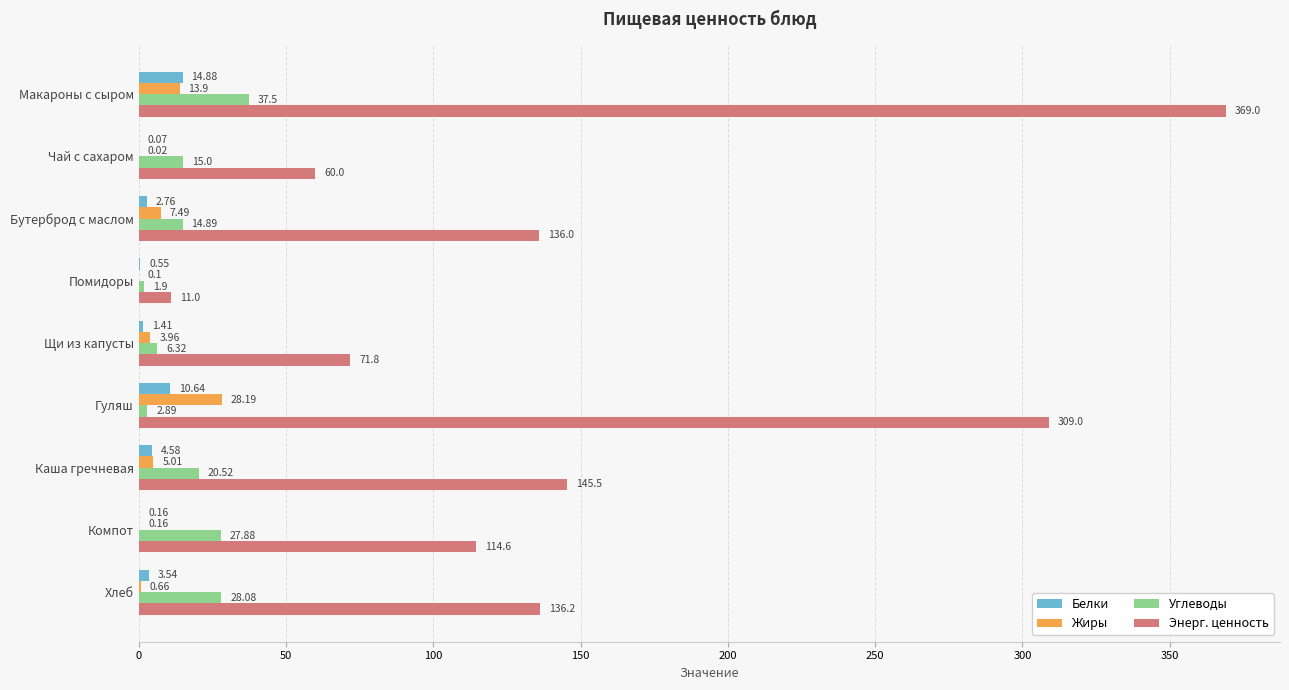

At which category is the sum across all series the highest?

Макароны с сыром